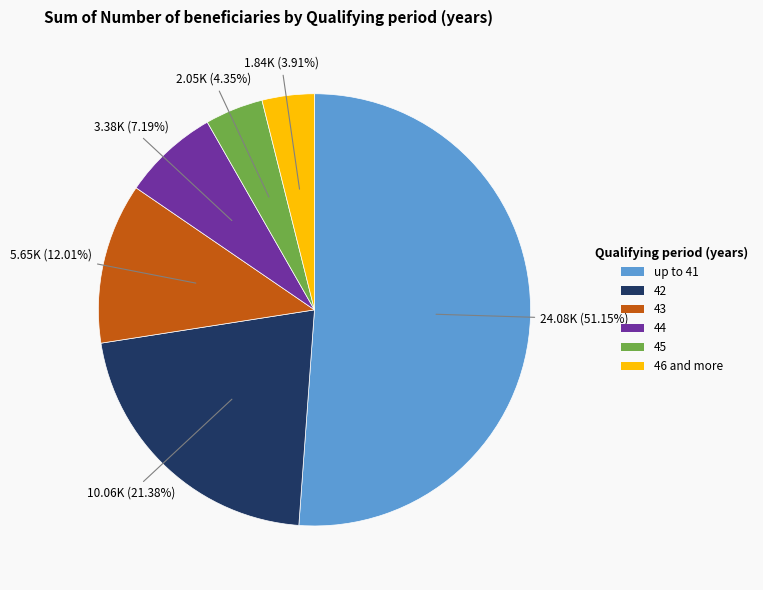

Approximately how many times larger is the value at 42 compared to 45?

4.9